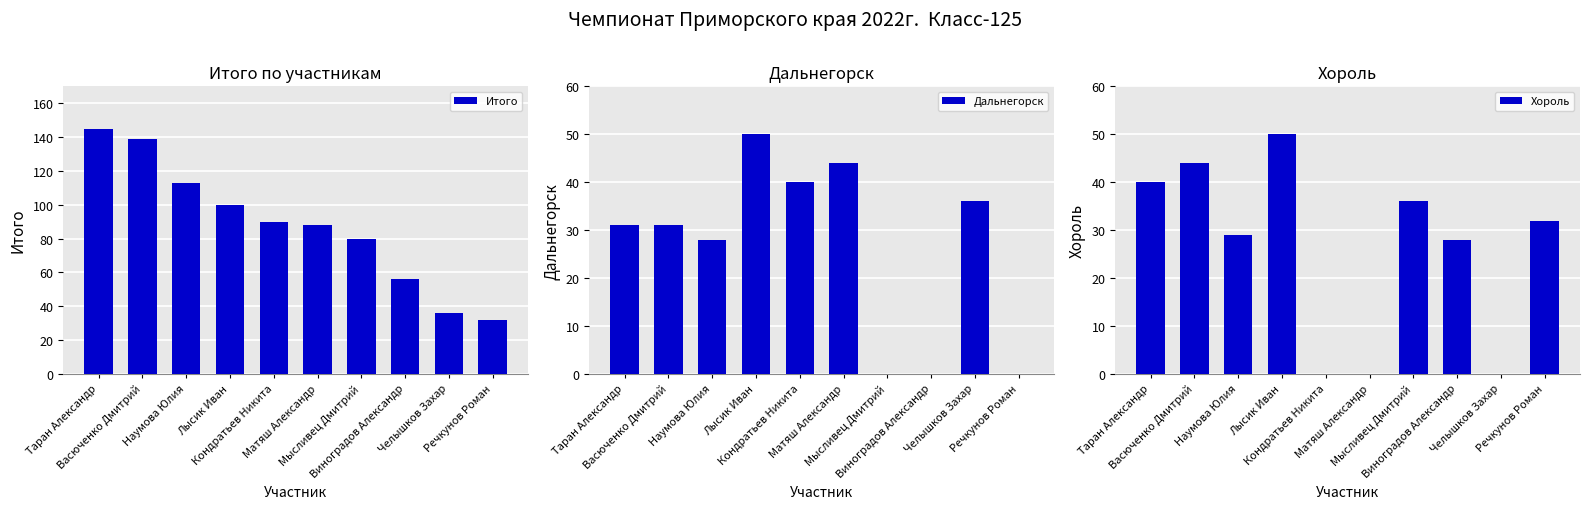

Is it true that Итого equals 48 at Наумова Юлия?

False